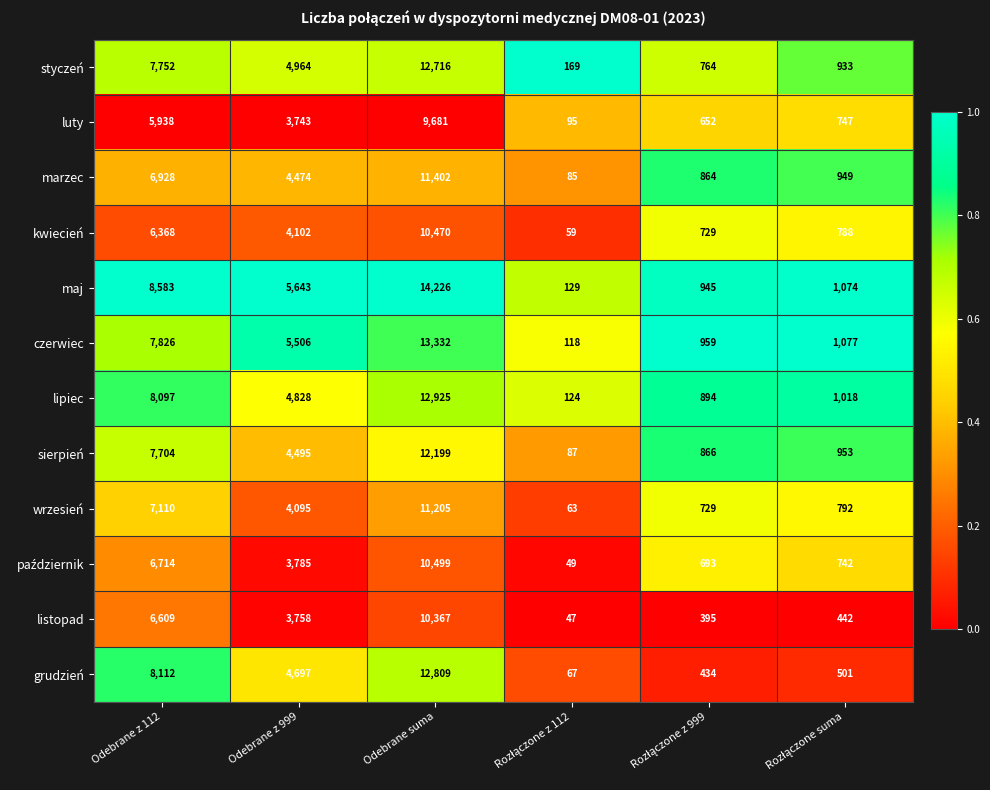

Which series has the widest spread of values?

maj